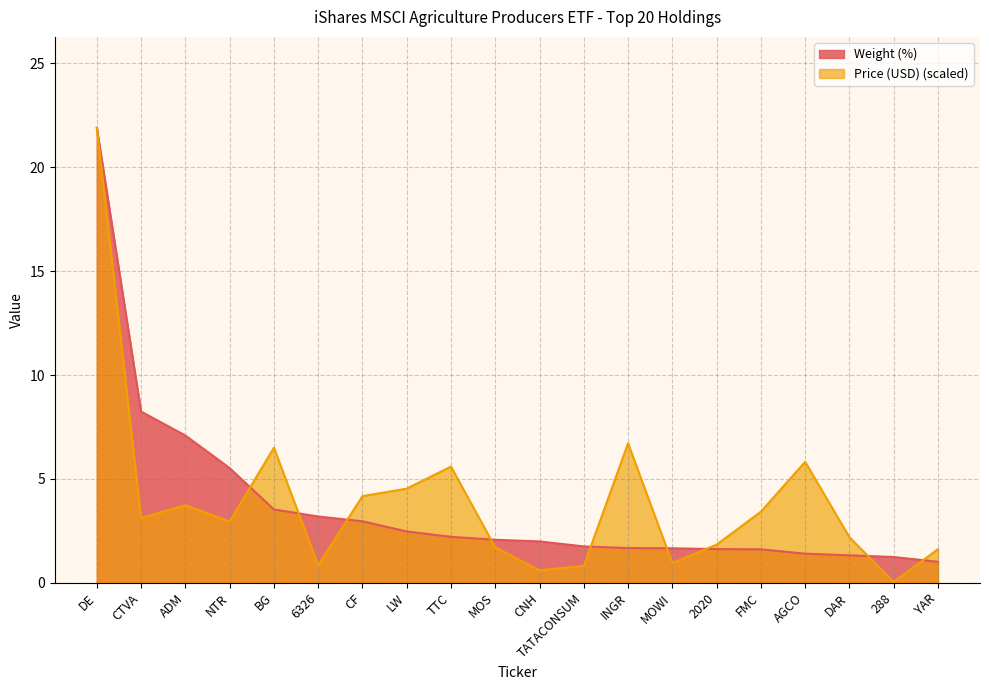

What is the sum of the Weight (%) values at ADM and LW?

9.6